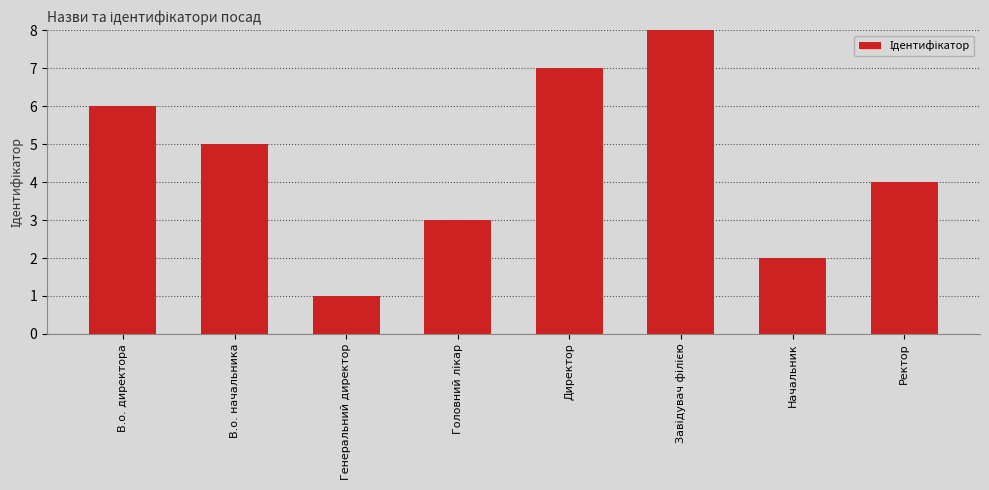

What is the change in value from Генеральний директор to Начальник?

+1